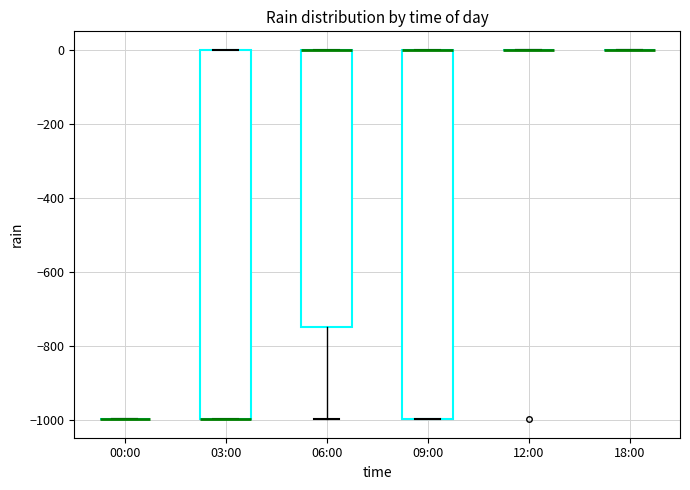

Reading left to right, transcribe this box plot: for each box, give where its median line is, the range the box spans, and where its two whiskers end, as read against the y-axis. The values are not printed on the chart, so give them approximately, as read against the axis.

00:00: box collapsed to a line at -1000, whiskers -1000 to -1000
03:00: median -1000 (drawn on the box's lower edge), box -1000 to 0, whiskers -1000 to 0
06:00: median 0 (drawn on the box's upper edge), box -740 to 0, whiskers -1000 to 0
09:00: median 0 (drawn on the box's upper edge), box -1000 to 0, whiskers -1000 to 0
12:00: box collapsed to a line at 0, whiskers 0 to 0
18:00: box collapsed to a line at 0, whiskers 0 to 0